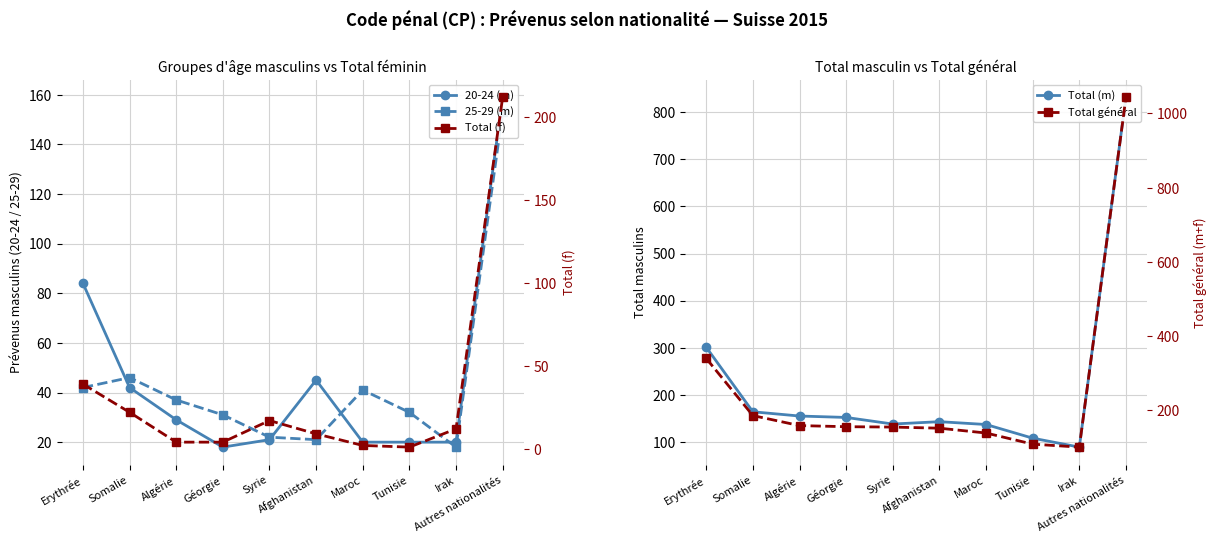

At which category is the sum across all series the highest?

Autres nationalités